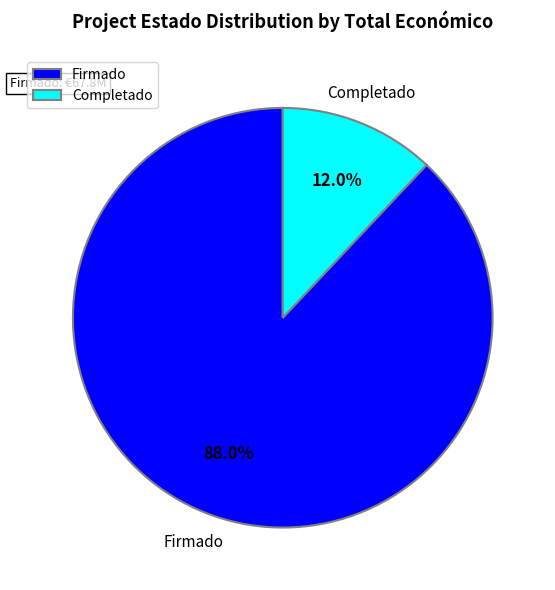

Approximately how many times larger is the value at Firmado compared to Completado?

7.3